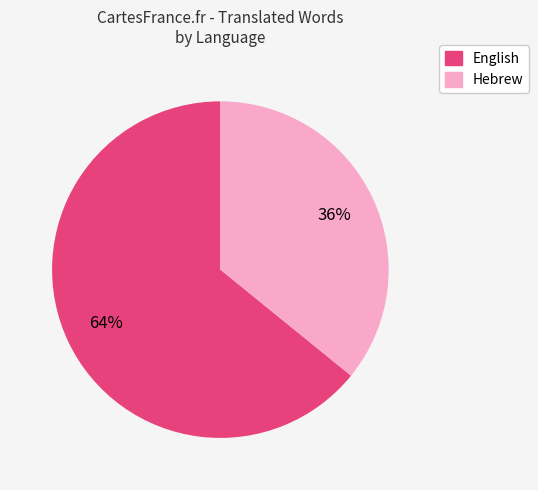

To the nearest percent, what is the combined percentage of English and Hebrew?

100%